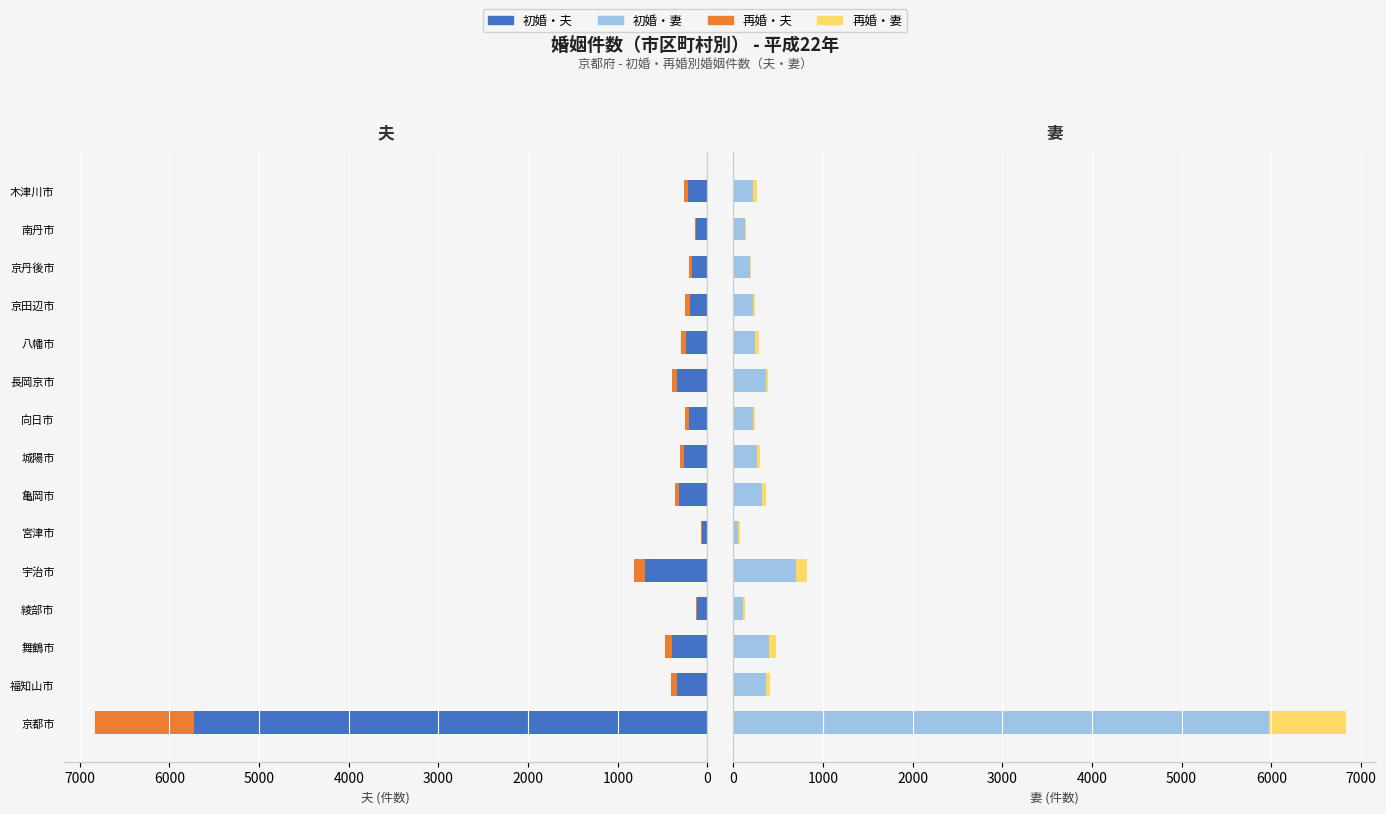

Reading left to right, extract all data points from this chart.

初婚・夫: 5731	344	393	112	693	62	314	258	210	344	238	199	174	130	218
再婚・夫: 1100	68	86	17	129	11	53	44	36	46	55	49	30	13	46
初婚・妻: 5976	361	403	110	704	58	322	265	216	364	244	219	182	133	225
再婚・妻: 855	51	76	19	118	15	45	37	30	26	49	29	22	10	39